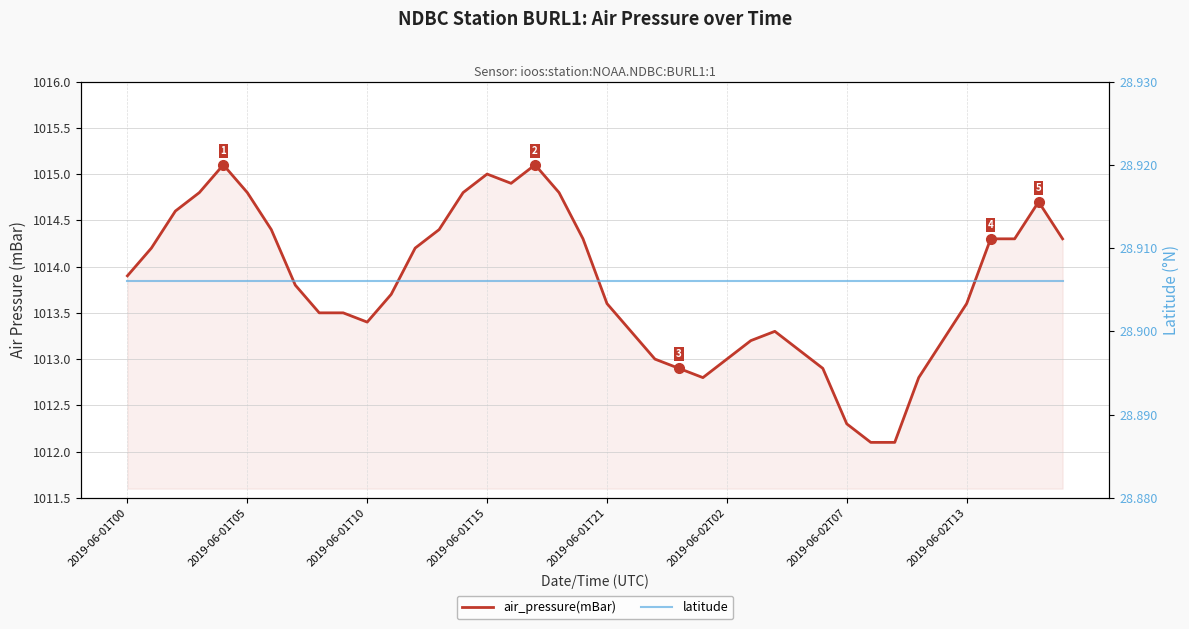

True or false: latitude has more than 0 points higher than both neighbors.

False